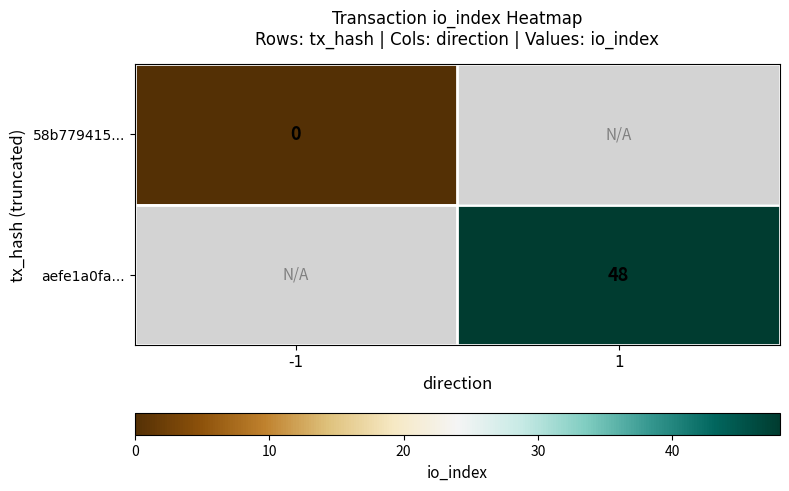

True or false: aefe1a0fa... has a value of 33 at 1.

False